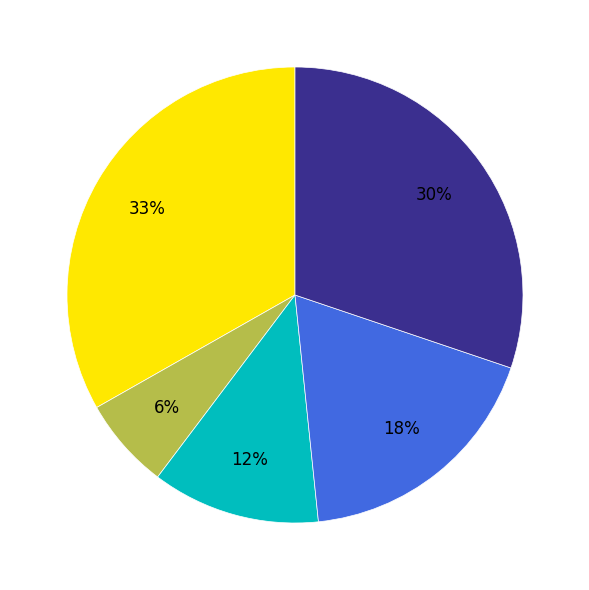

Does any single category account for the majority?

No